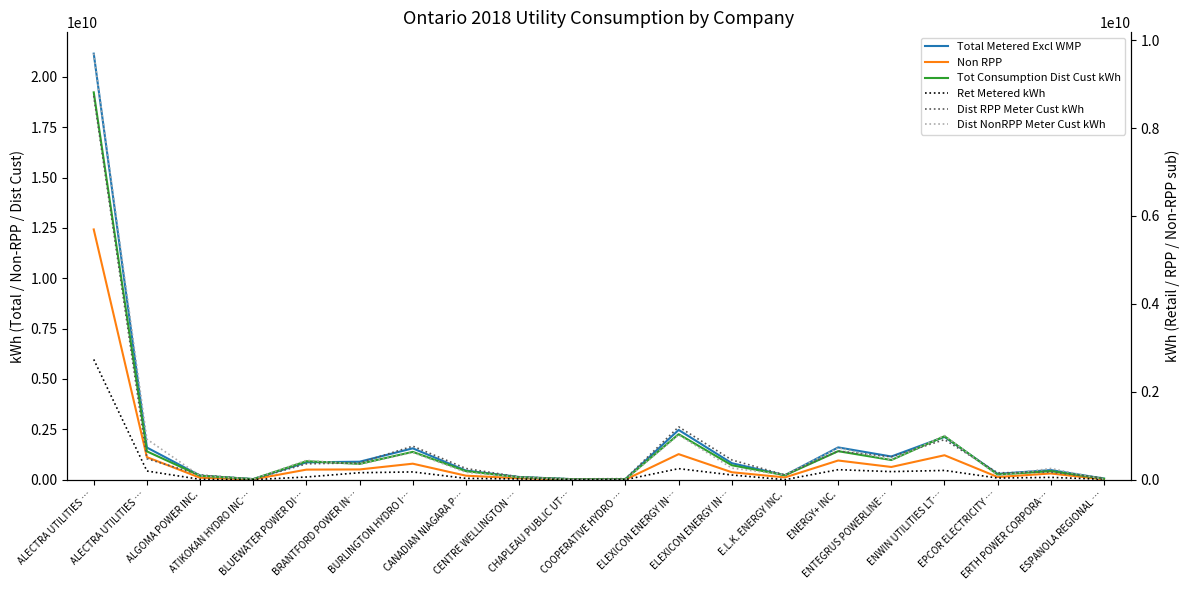

True or false: Dist NonRPP Meter Cust kWh and Non RPP intersect in this chart.

False